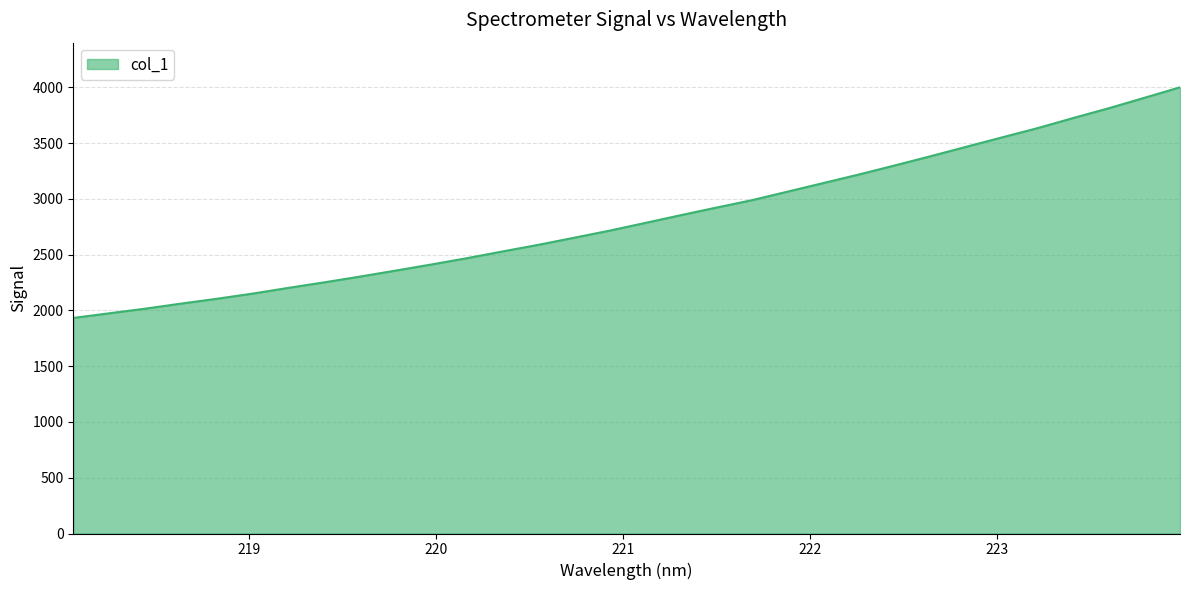

What is the smallest value displayed?

1933.2